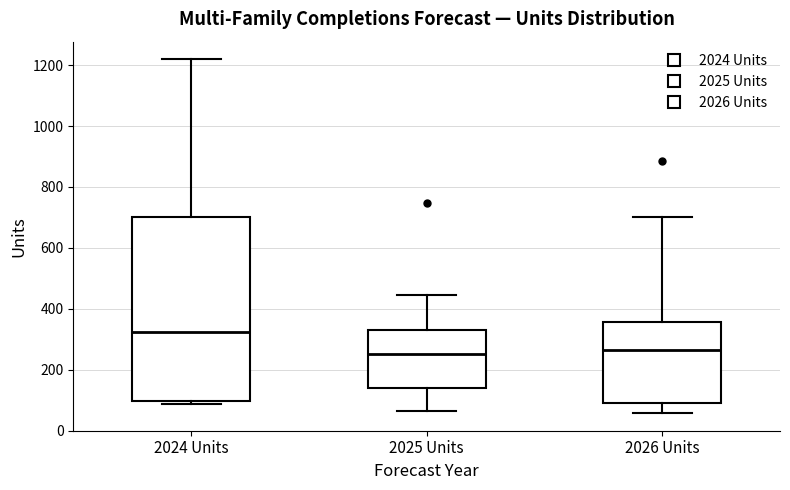

Reading left to right, transcribe this box plot: for each box, give where its median line is, the range the box spans, and where its two whiskers end, as read against the y-axis. The values are not printed on the chart, so give them approximately, as read against the axis.

2024 Units: median 320, box 100 to 700, whiskers 80 to 1220
2025 Units: median 260, box 140 to 340, whiskers 60 to 440
2026 Units: median 260, box 100 to 360, whiskers 60 to 700